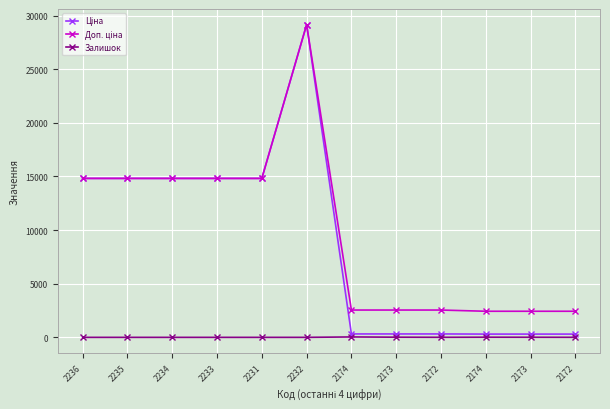

Is it true that Доп. ціна equals 1050.3 at 2174?

False